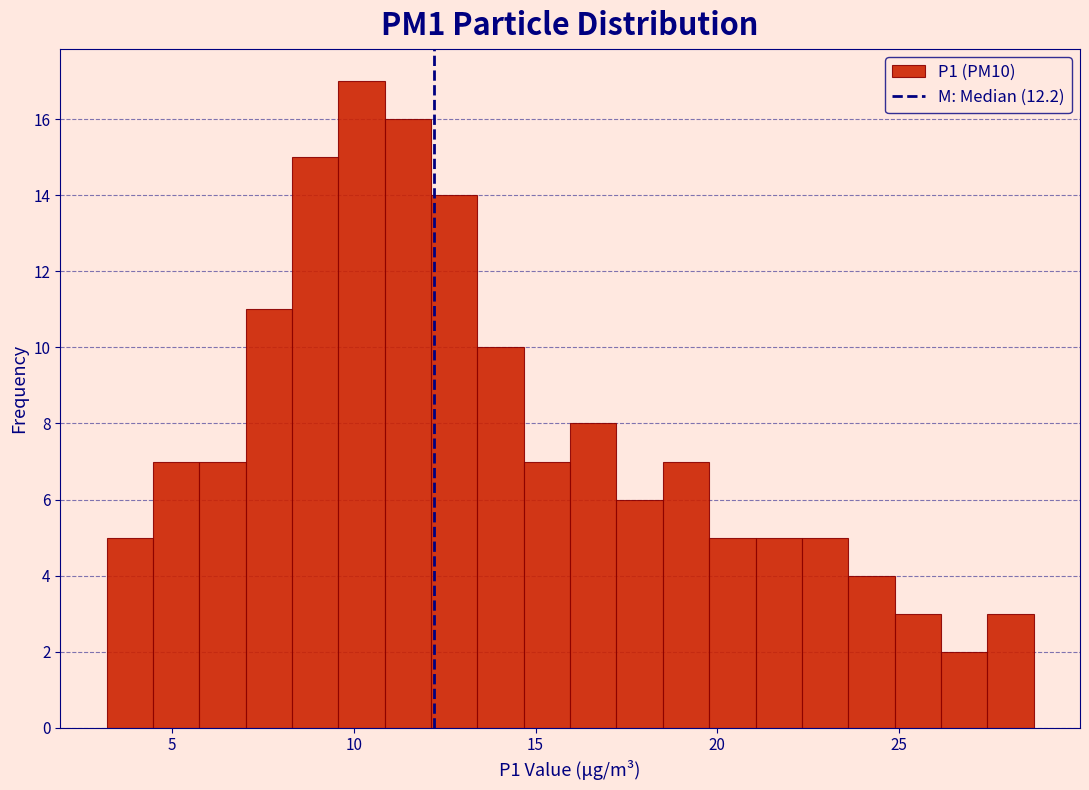

Read against the x-axis, roughly where is the centre of the tallest bar?

10.0